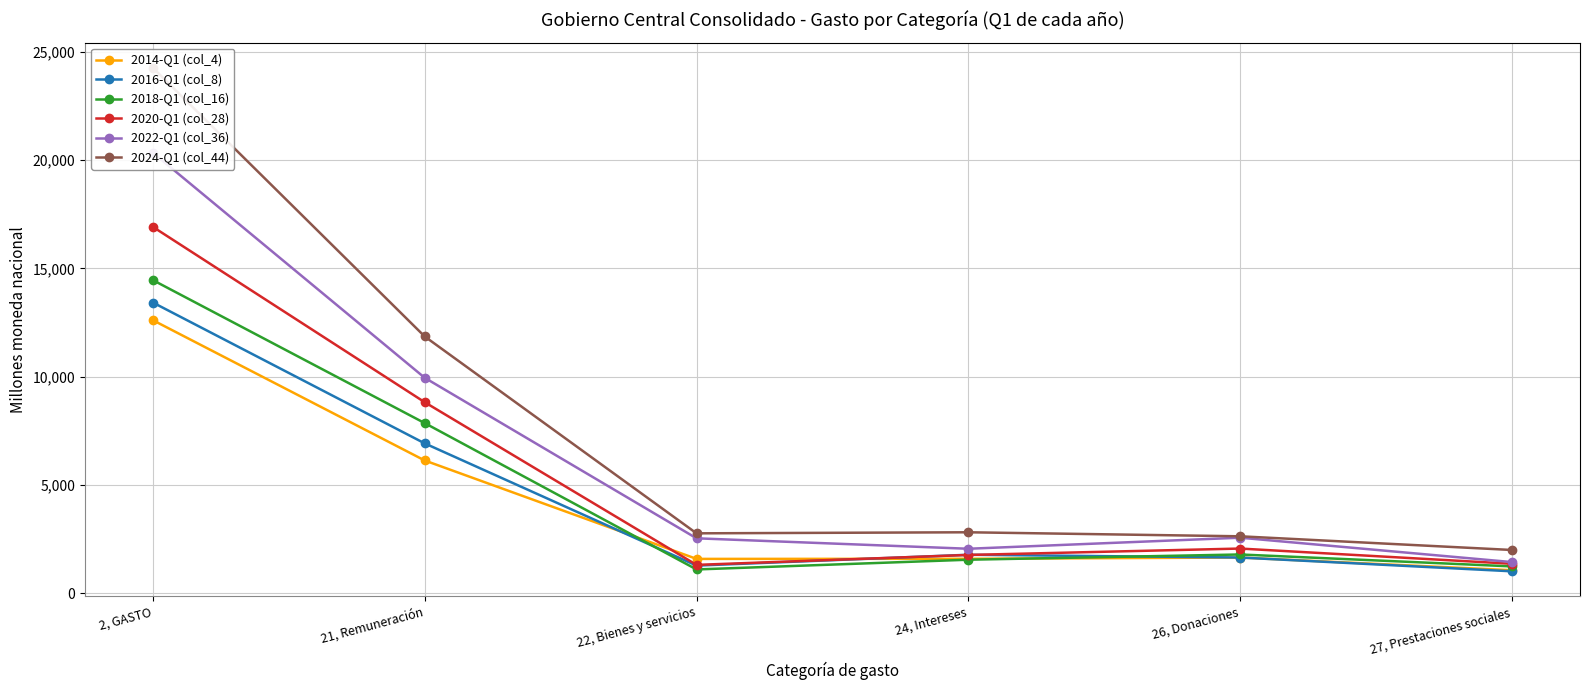

The 2014-Q1 (col_4) series shows 3639.6 at 21, Remuneración. True or false?

False